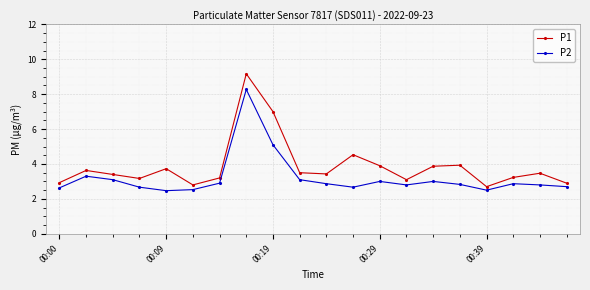

How many data points in P1 are less than 3?

4